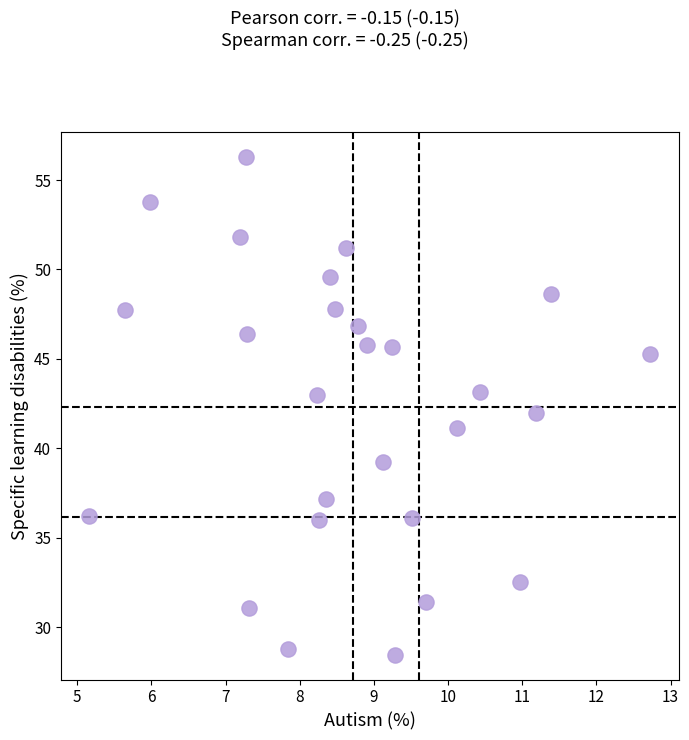

What is the range of Y values (max minus min)?

27.8